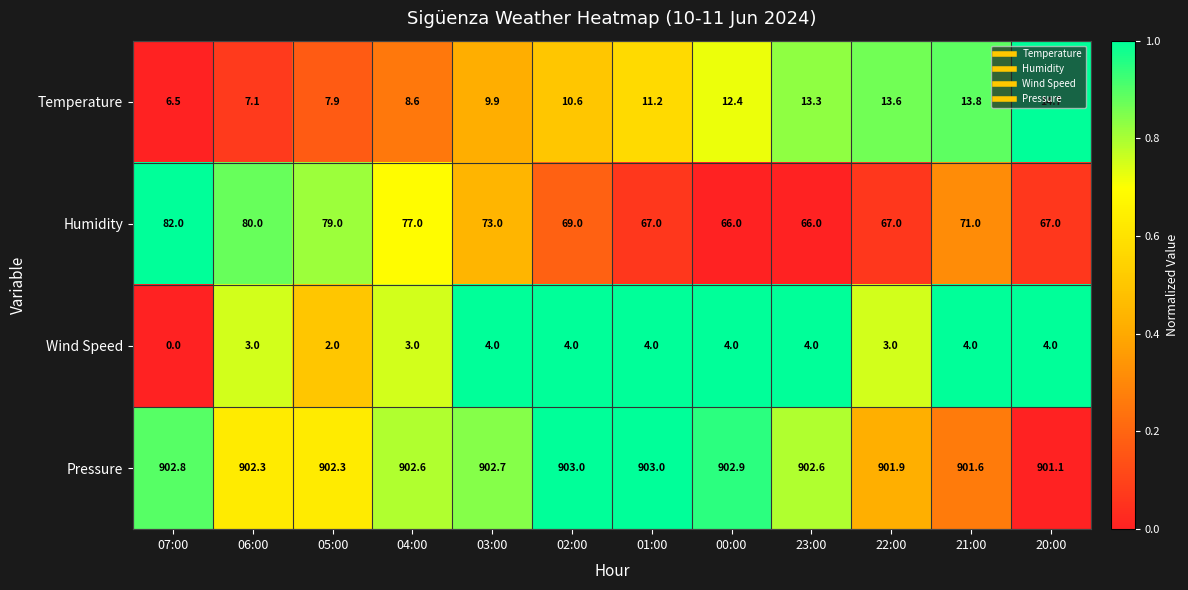

At which label does Humidity first exceed 71?

07:00